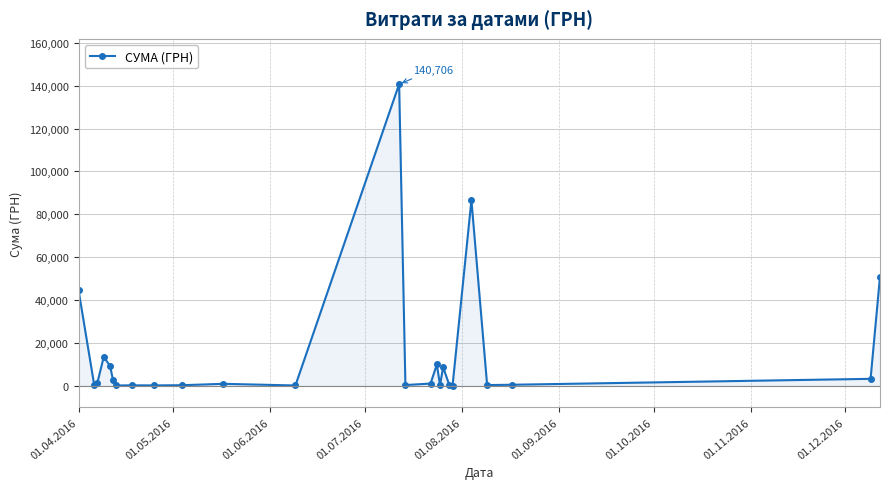

What is the average value?

15083.1